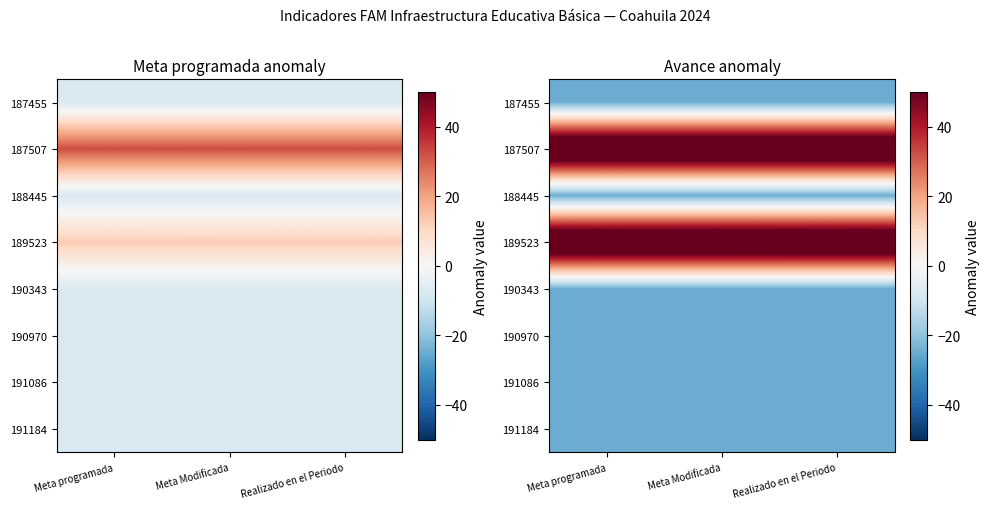

What is the spread (max minus min) of values at Meta programada?

100